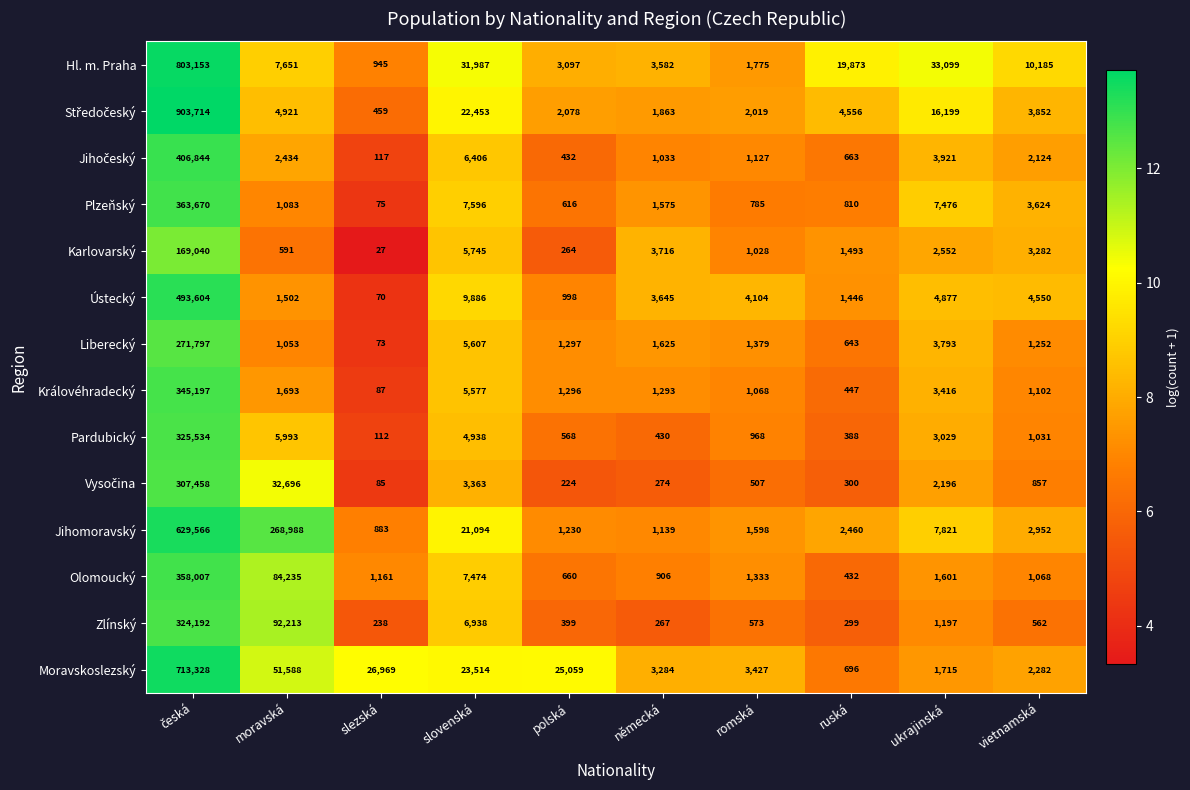

What is the sum of all Královéhradecký values?

361176